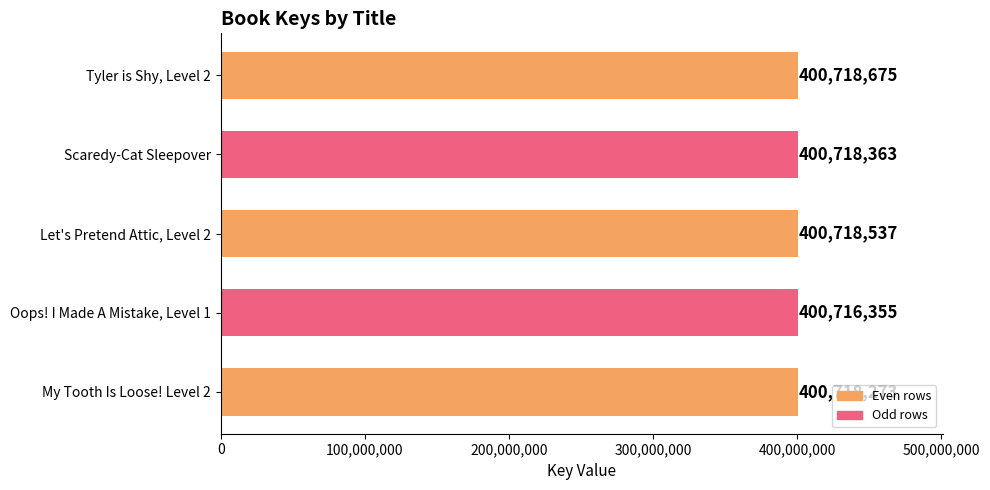

How many bars are there in total?

5